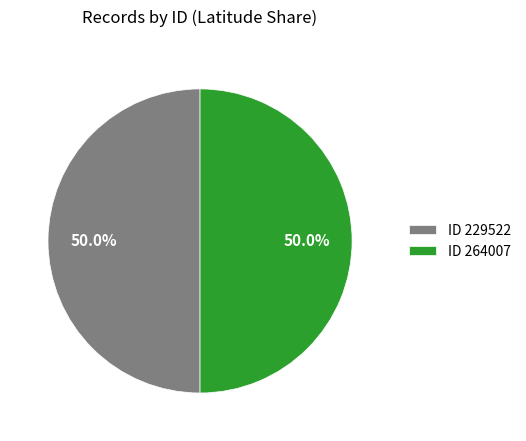

What is the ratio of the value at ID 264007 to the value at ID 229522?

1.0